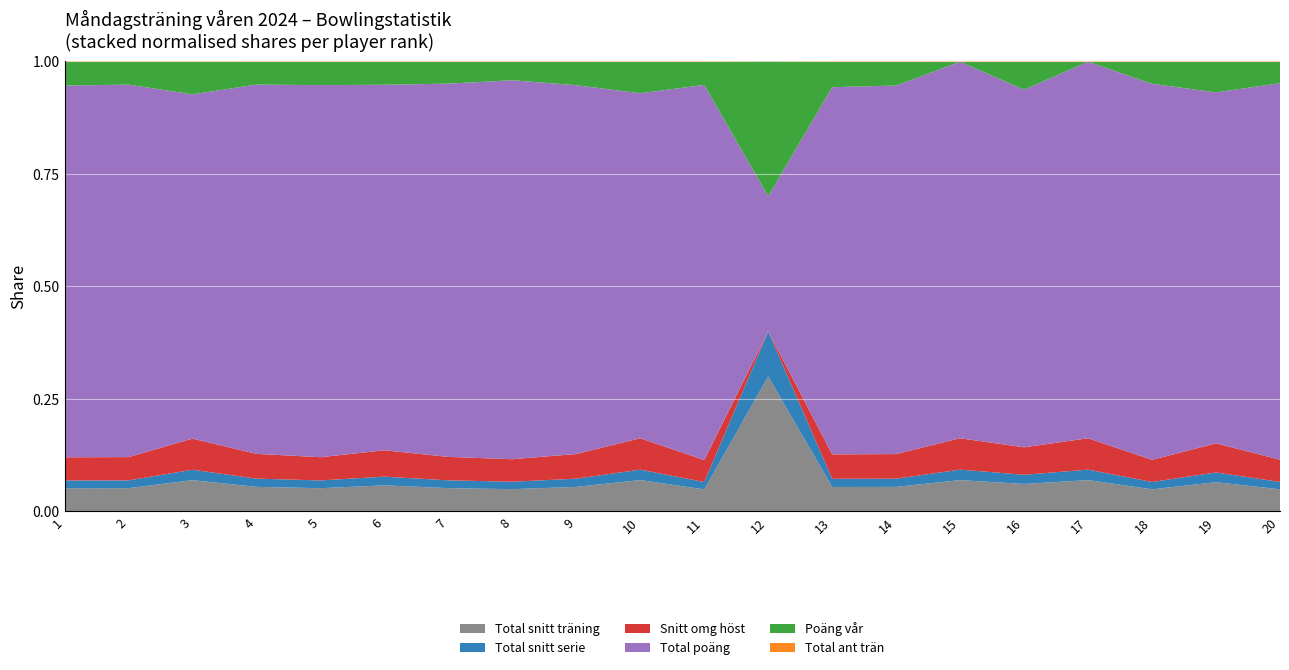

Reading right to left, extract all data points from this chart.

Total snitt träning: 530.9	533.2	536.0	537.8	540.8	543.3	545.9	546.0	547.0	549.7	552.0	557.1	557.3	569.3	569.4	580.4	580.6	602.0	608.9	612.6
Total snitt serie: 177.0	177.8	178.7	179.3	180.3	181.1	182.0	182.0	182.3	183.2	184.0	185.7	185.8	189.8	189.8	193.5	193.5	200.7	203.0	204.2
Snitt omg höst: 532.0	531.0	536.0	538.0	540.0	543.0	547.0	545.0	0.0	548.0	552.0	559.0	563.0	572.0	575.0	580.0	584.0	599.0	609.0	612.0
Total poäng: 9025.0	6399.0	9112.0	6454.0	7031.0	6520.0	8189.0	8190.0	547.0	9345.0	6072.0	8356.0	9474.0	9109.0	7972.0	9286.0	8709.0	6622.0	9742.0	9802.0
Poäng vår: 513.0	558.0	533.0	0.0	549.0	0.0	528.0	567.0	547.0	578.0	554.0	532.0	462.0	534.0	502.0	583.0	539.0	629.0	599.0	629.0
Total ant trän: 17.0	12.0	17.0	12.0	13.0	12.0	15.0	15.0	1.0	17.0	11.0	15.0	17.0	16.0	14.0	16.0	15.0	11.0	16.0	16.0